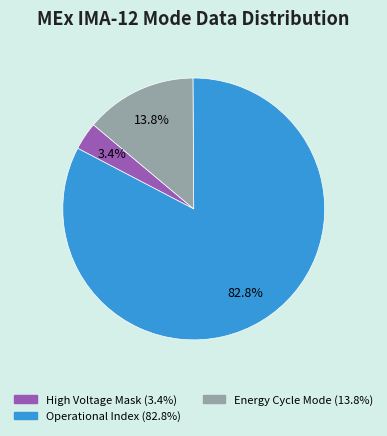

Is there any slice that represents more than half of the pie?

Yes